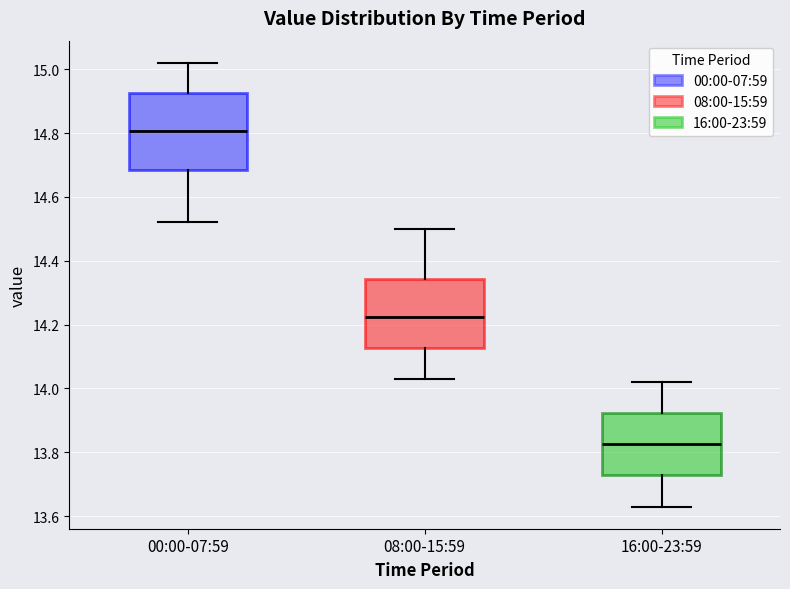

Which box's median line is the lowest?

16:00-23:59